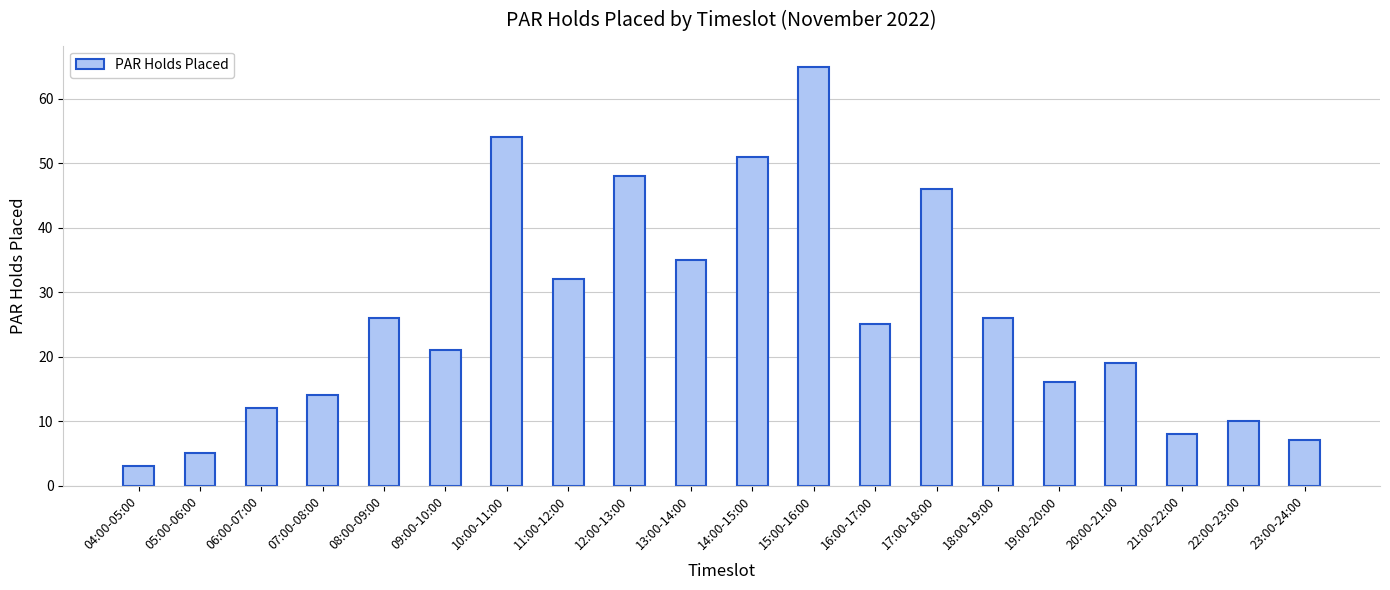

What is the ratio of the value at 21:00-22:00 to the value at 10:00-11:00?

0.1